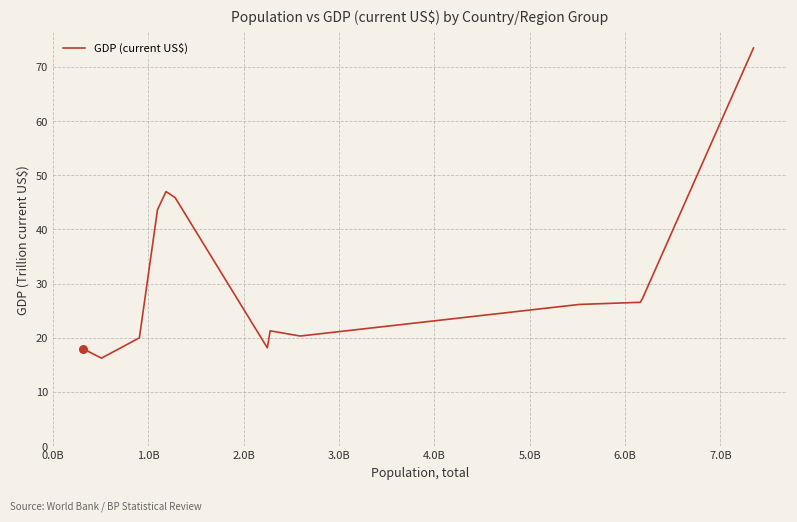

What is the greatest value displayed?

73.5